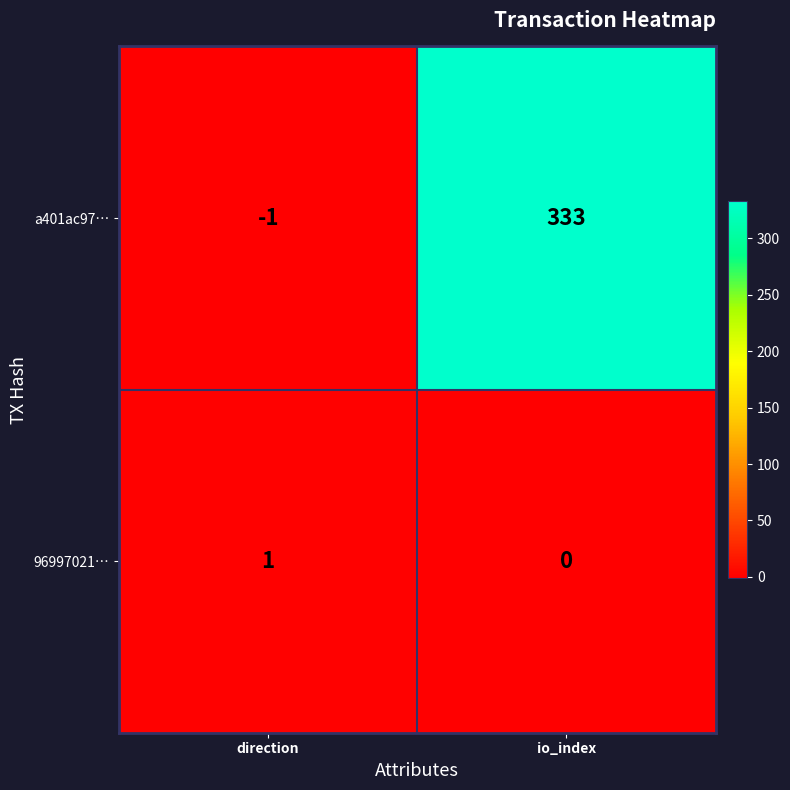

What is the average value of the a401ac97… series?

166